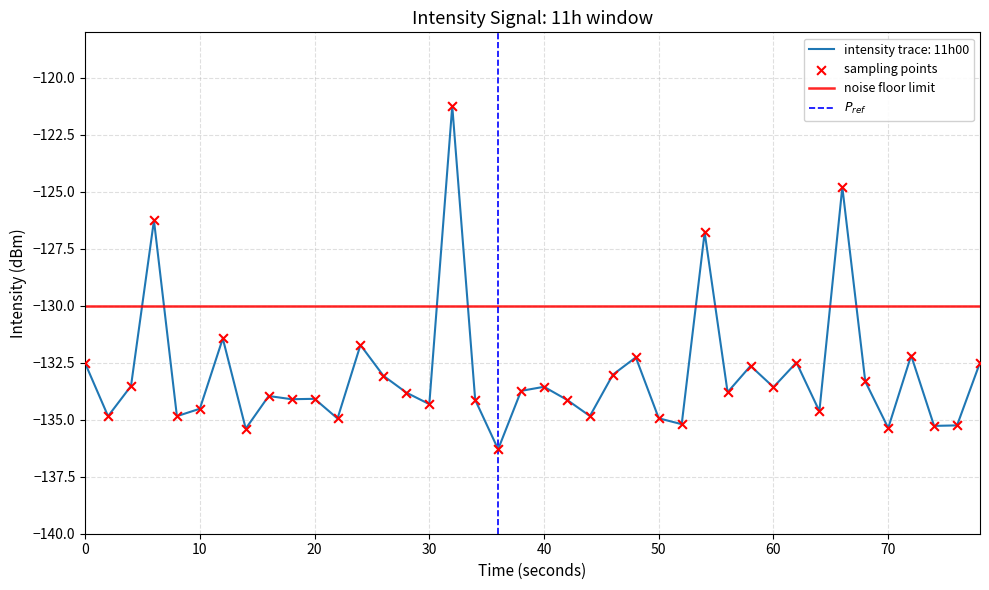

What is the minimum value for intensity trace: 11h00?

-136.3